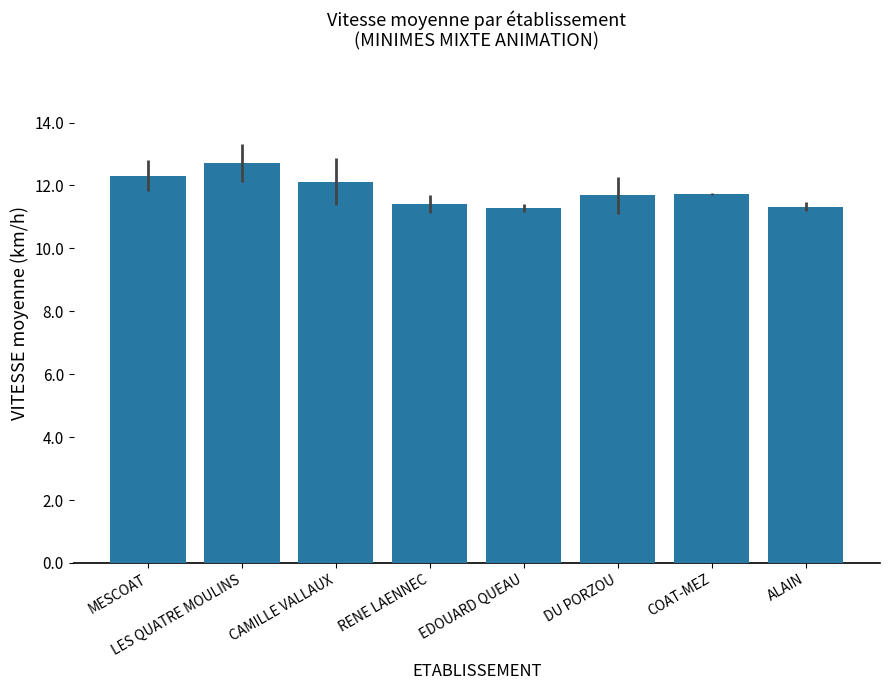

What is the average value?

11.8